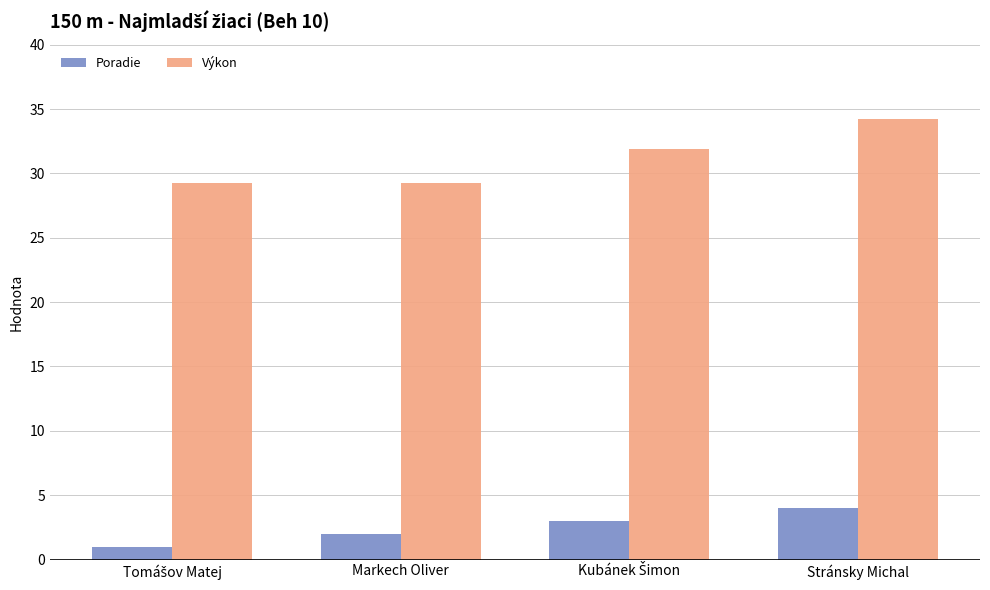

How many bars are there in total?

8